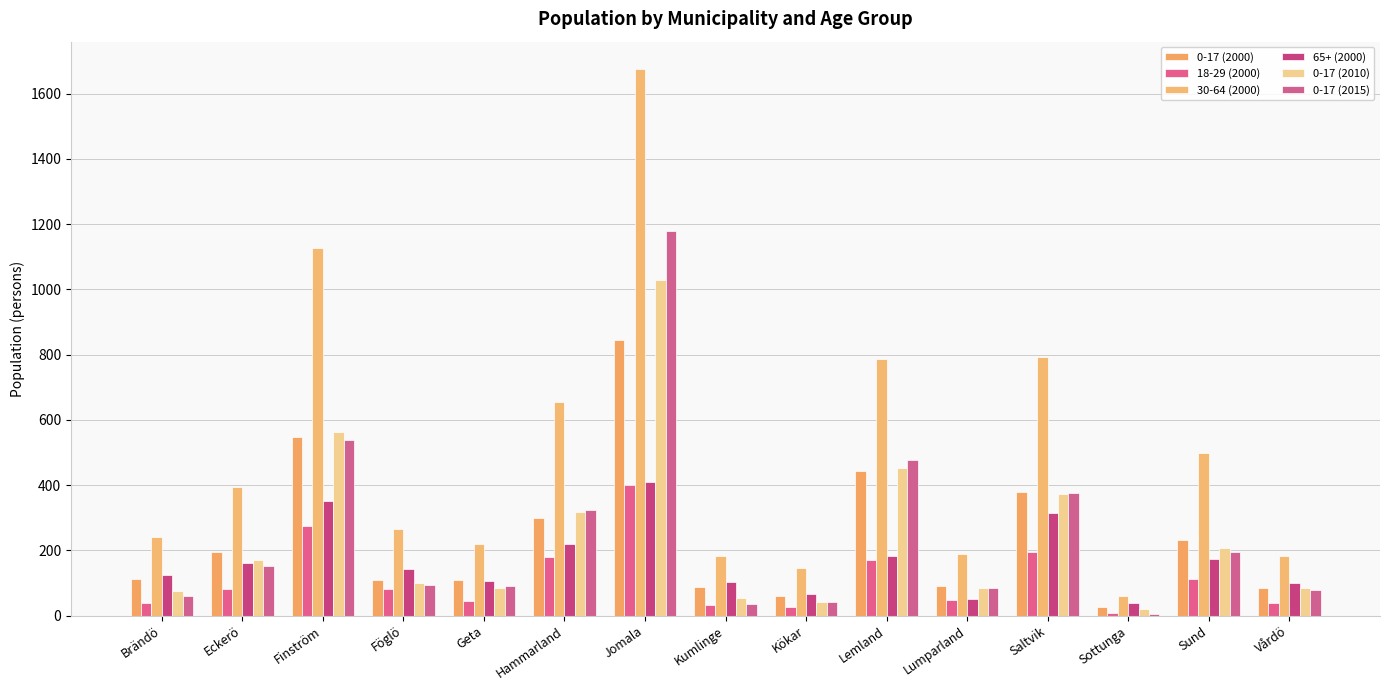

Is the value of 0-17 (2010) at Sottunga greater than the value of 30-64 (2000) at Saltvik?

No